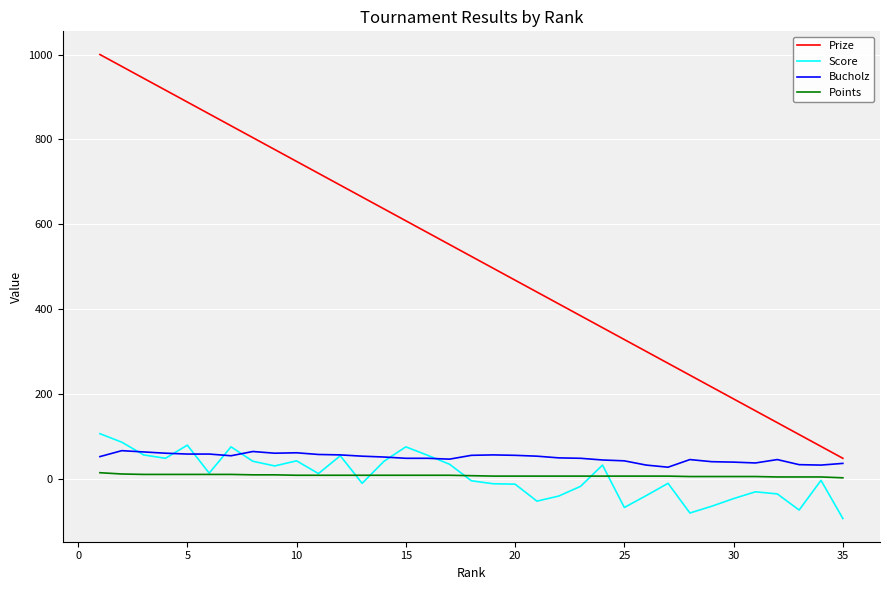

What is the greatest value displayed?

1000